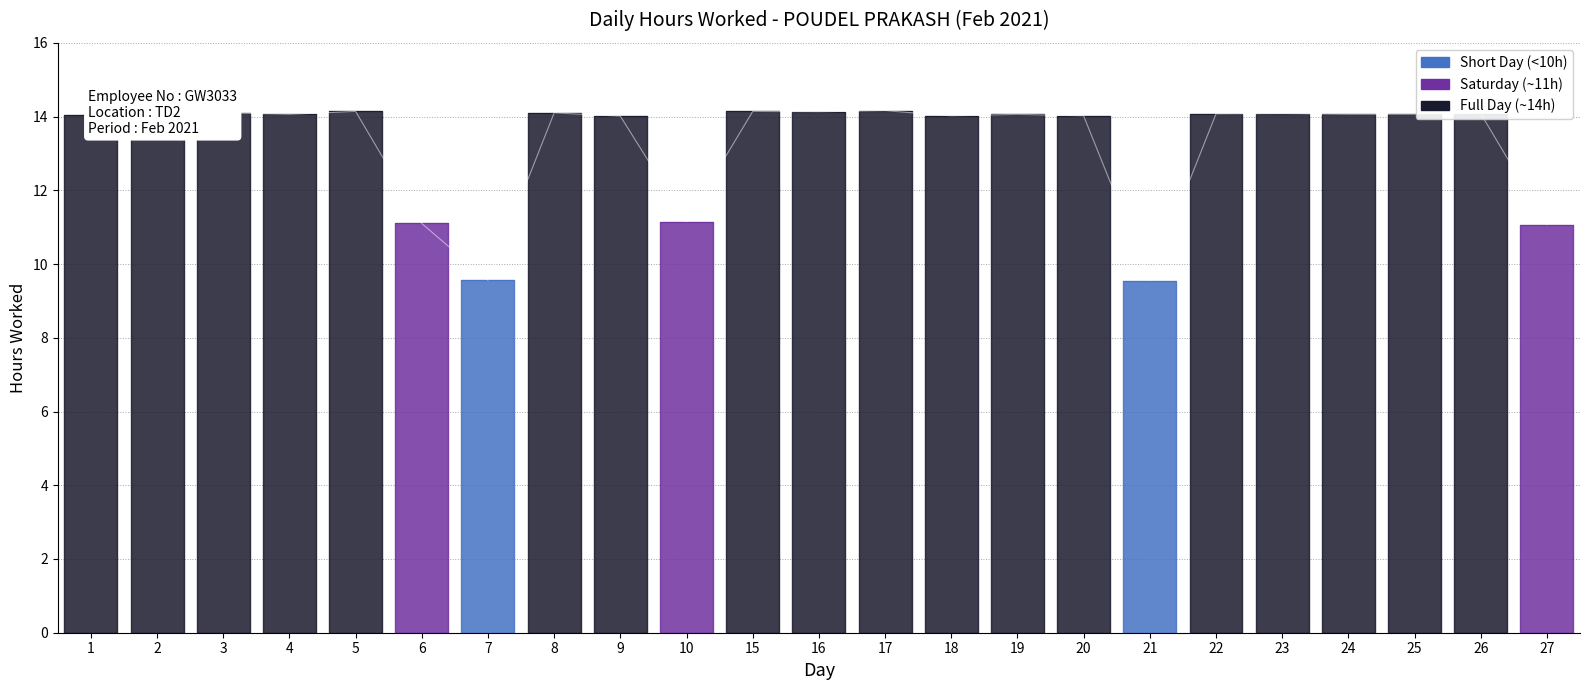

What is the difference between the maximum and minimum values?

4.6